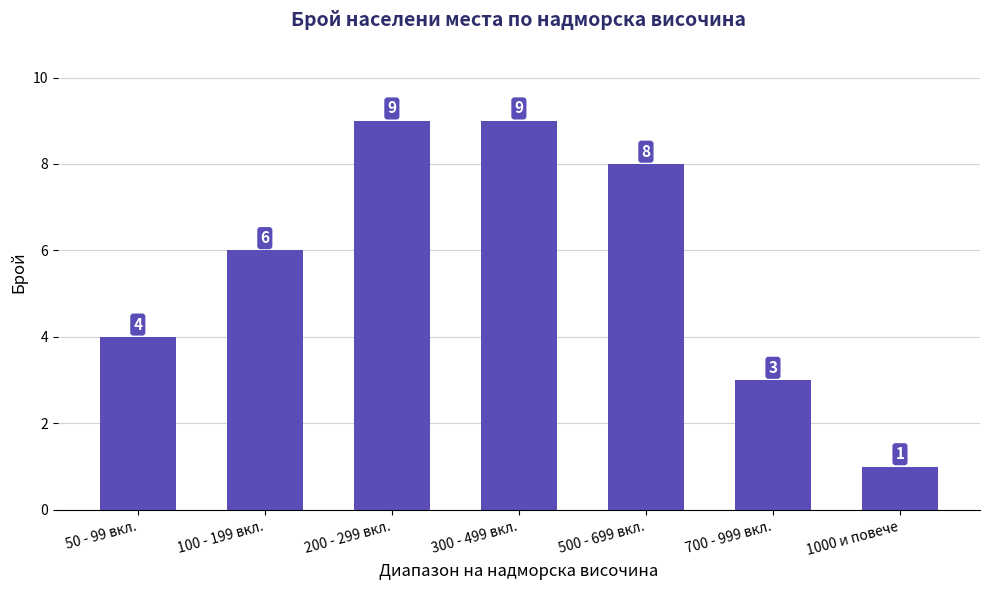

Reading left to right, transcribe all the data shown in this chart.

50 - 99 вкл.=4	100 - 199 вкл.=6	200 - 299 вкл.=9	300 - 499 вкл.=9	500 - 699 вкл.=8	700 - 999 вкл.=3	1000 и повече=1